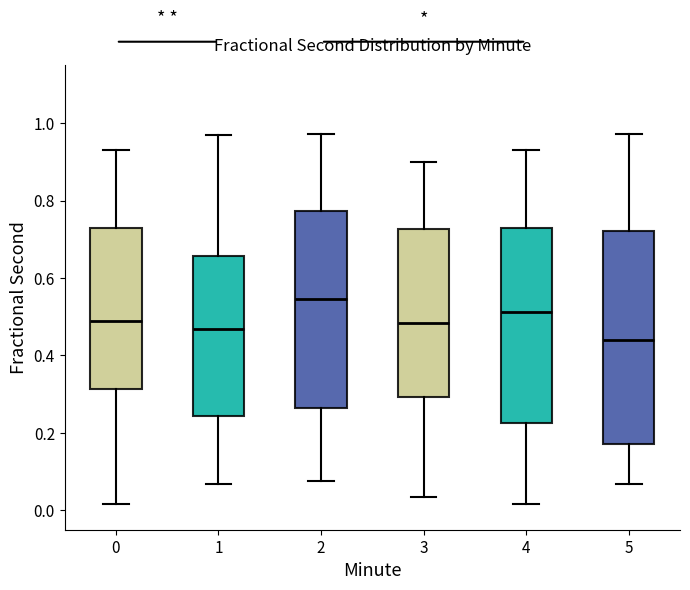

Where is the upper edge of the box at x = 1 on the y-axis? The values are not printed on the chart, so give them approximately, as read against the axis.

0.66